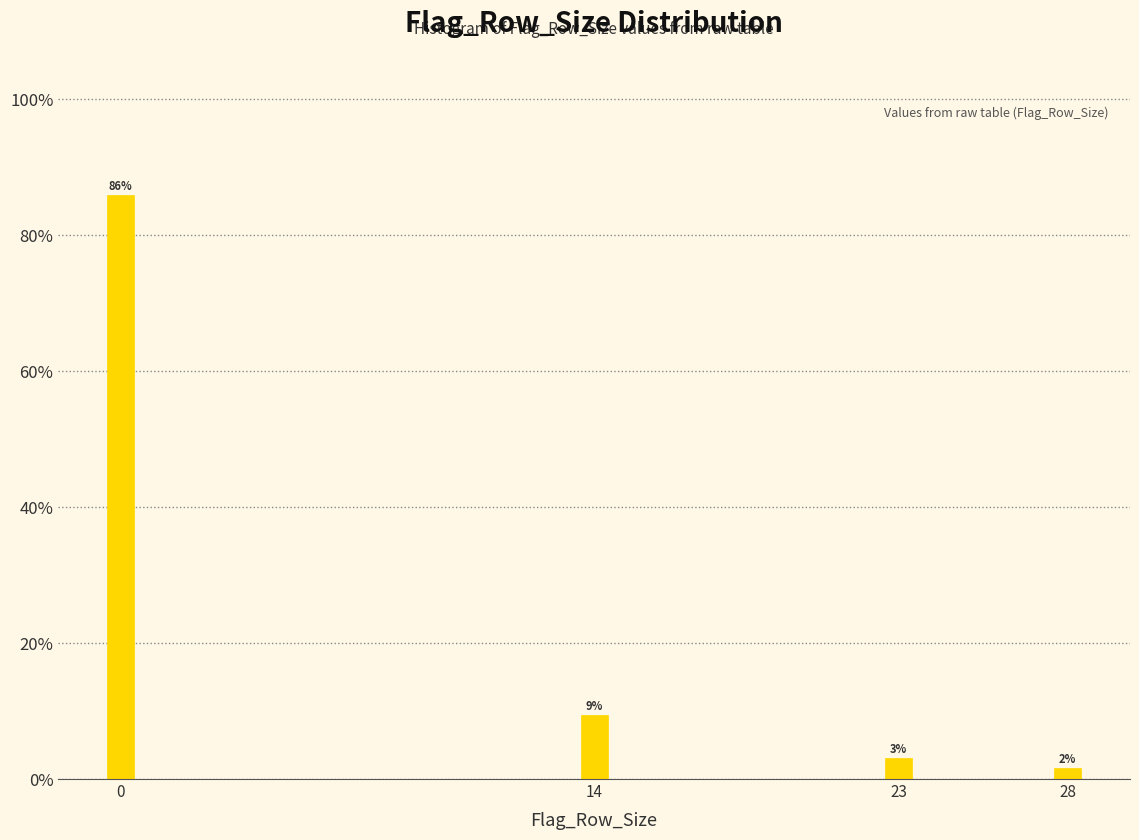

Does the chart contain any negative values?

No